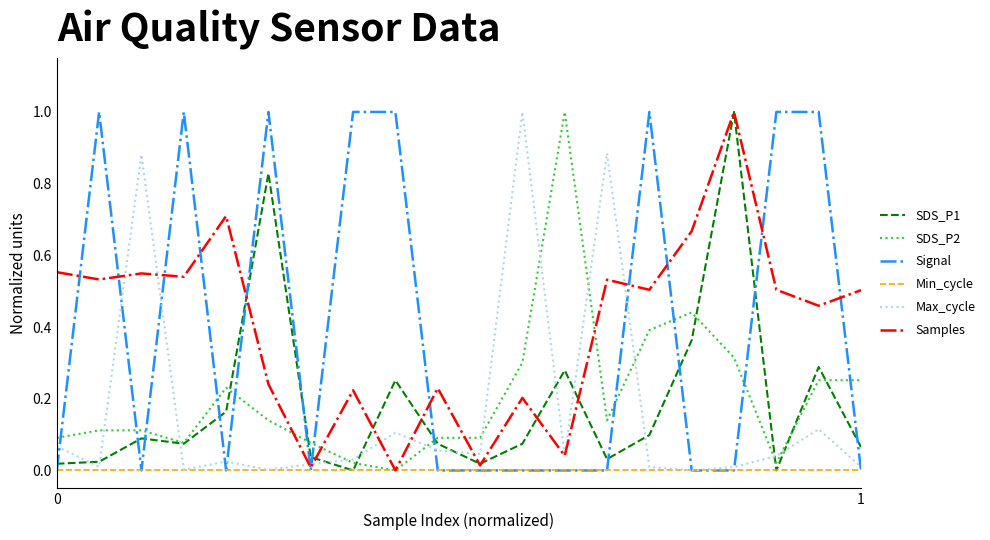

What is the maximum value shown in the chart?

1.0